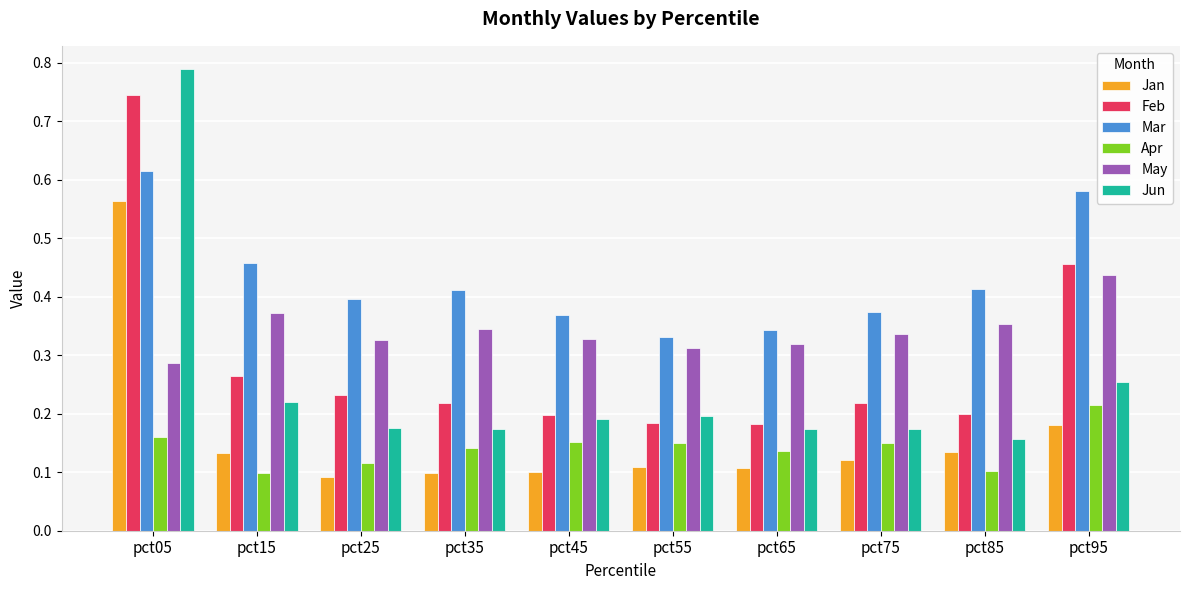

At which category is the sum across all series the highest?

pct05